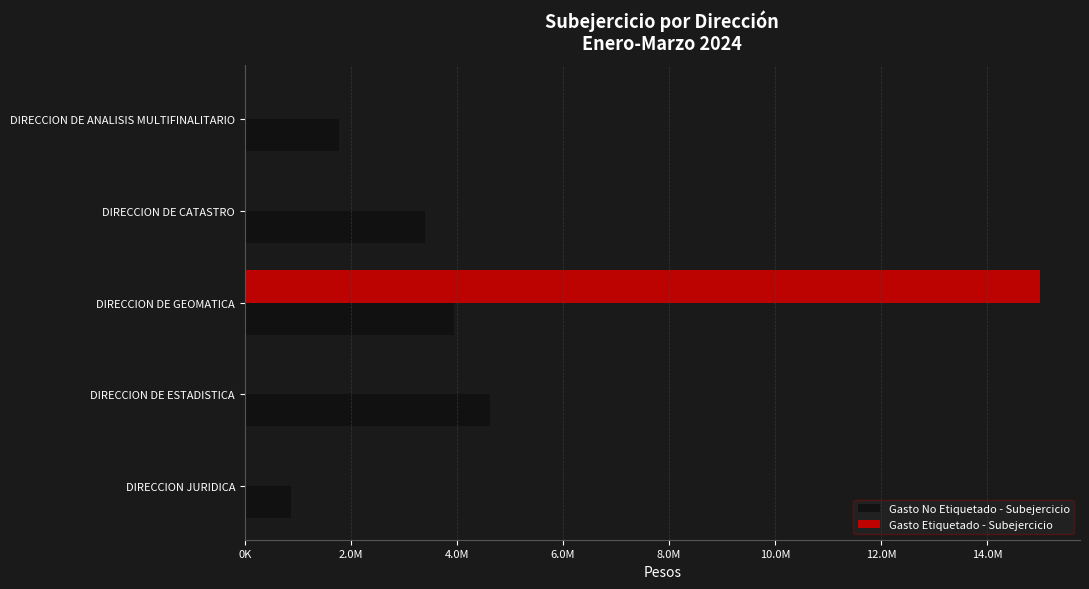

What position from the left is DIRECCION DE ANALISIS MULTIFINALITARIO?

5